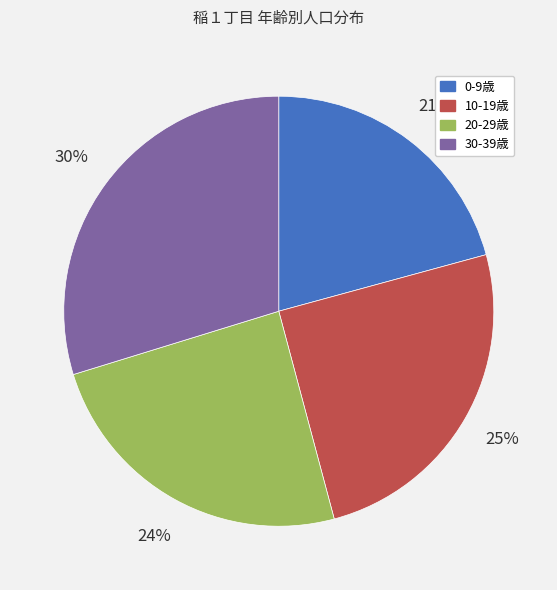

To the nearest percent, what is the average slice percentage?

25%